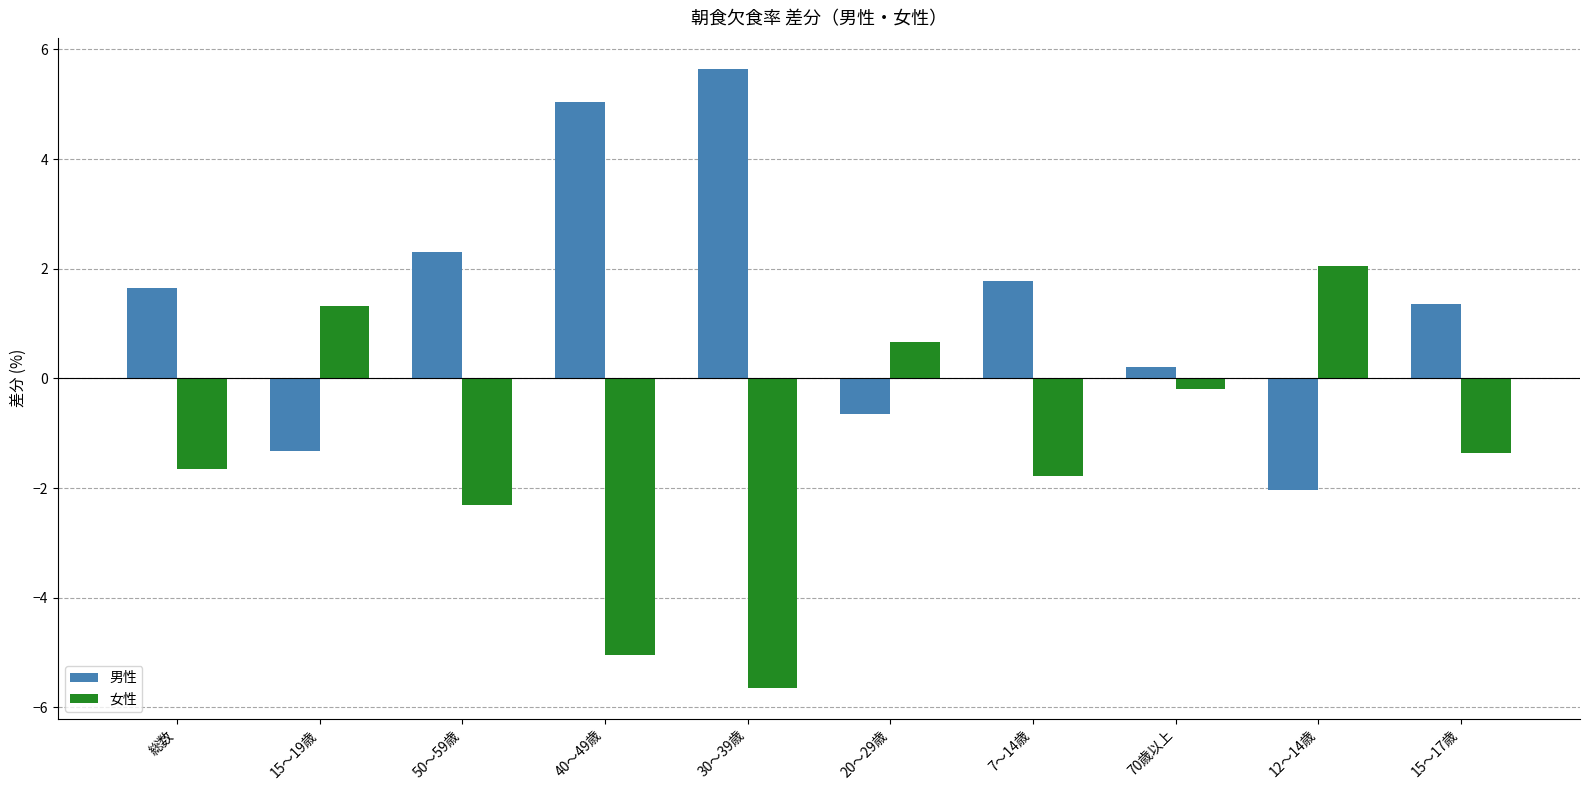

The value of 女性 at 30～39歳 is -5.6. True or false?

True